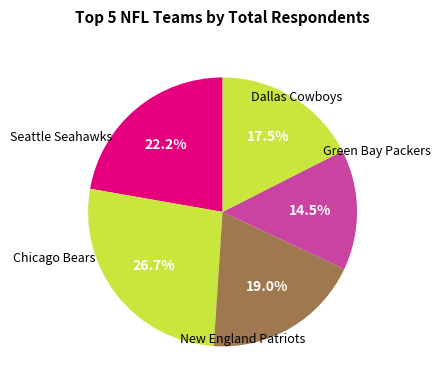

How many slices are in this pie chart?

5